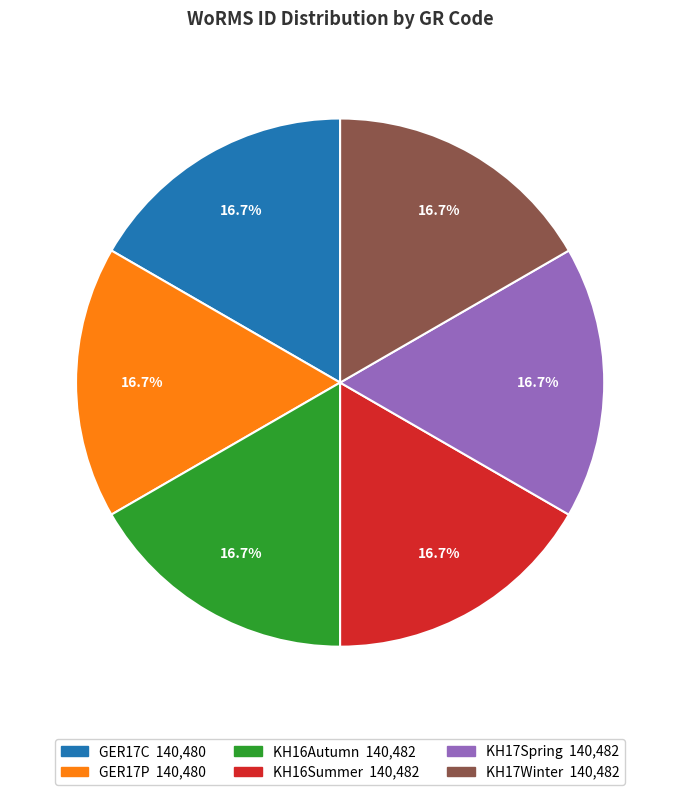

Approximately how many times larger is the value at GER17C compared to GER17P?

1.0